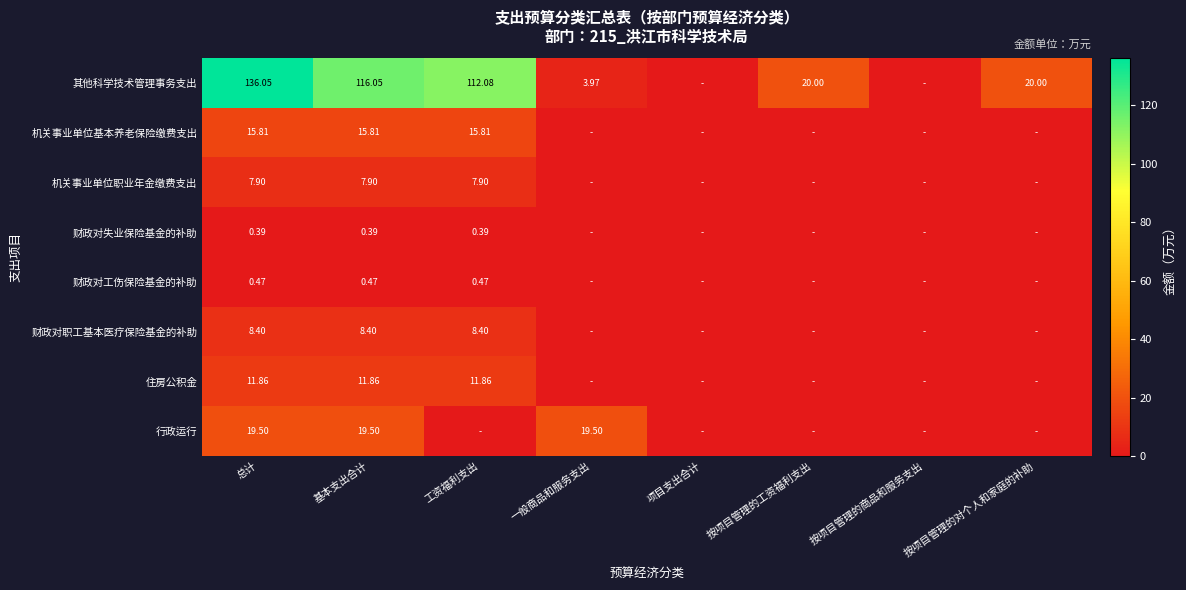

Between 总计 and 基本支出合计, which series saw the biggest shift?

其他科学技术管理事务支出